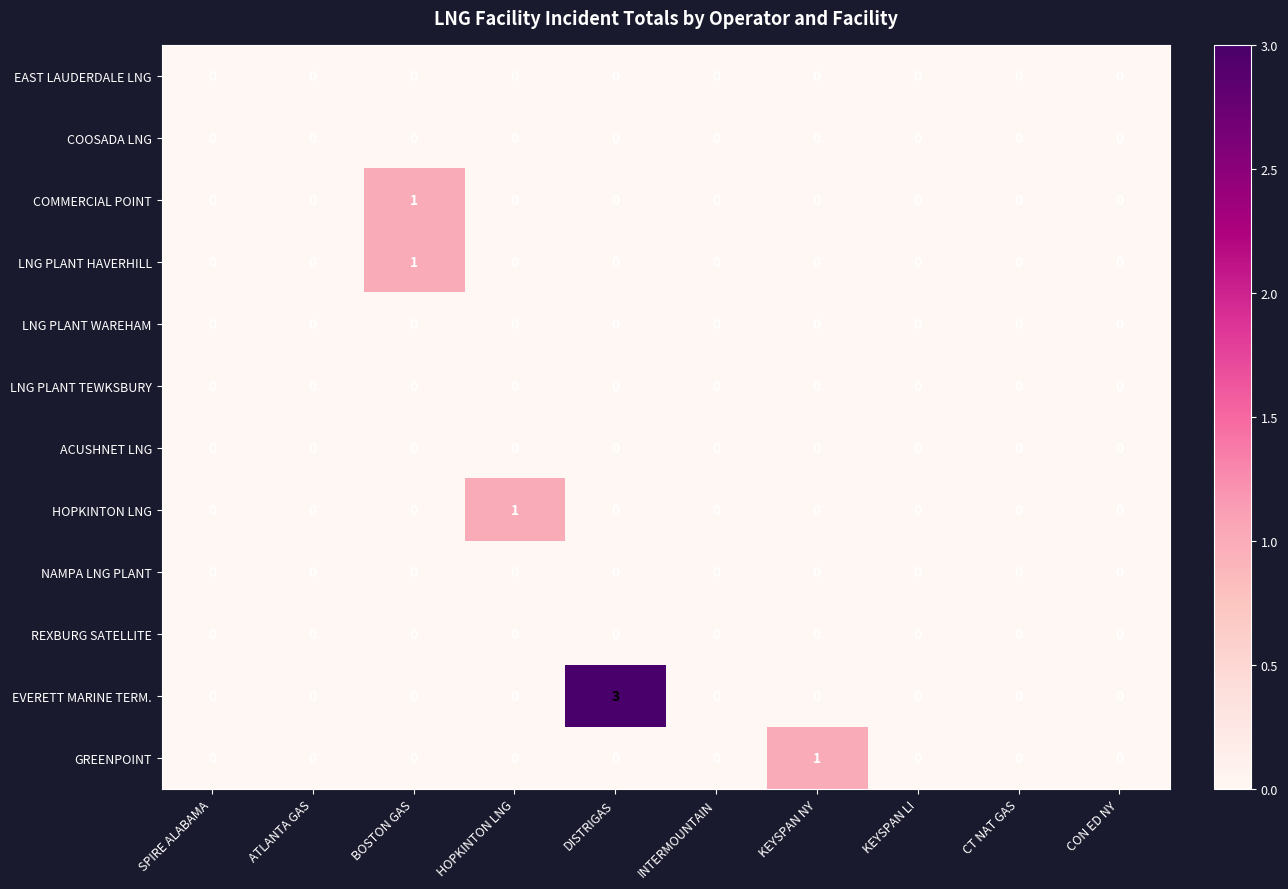

True or false: LNG PLANT WAREHAM has a value of 0 at KEYSPAN NY.

True